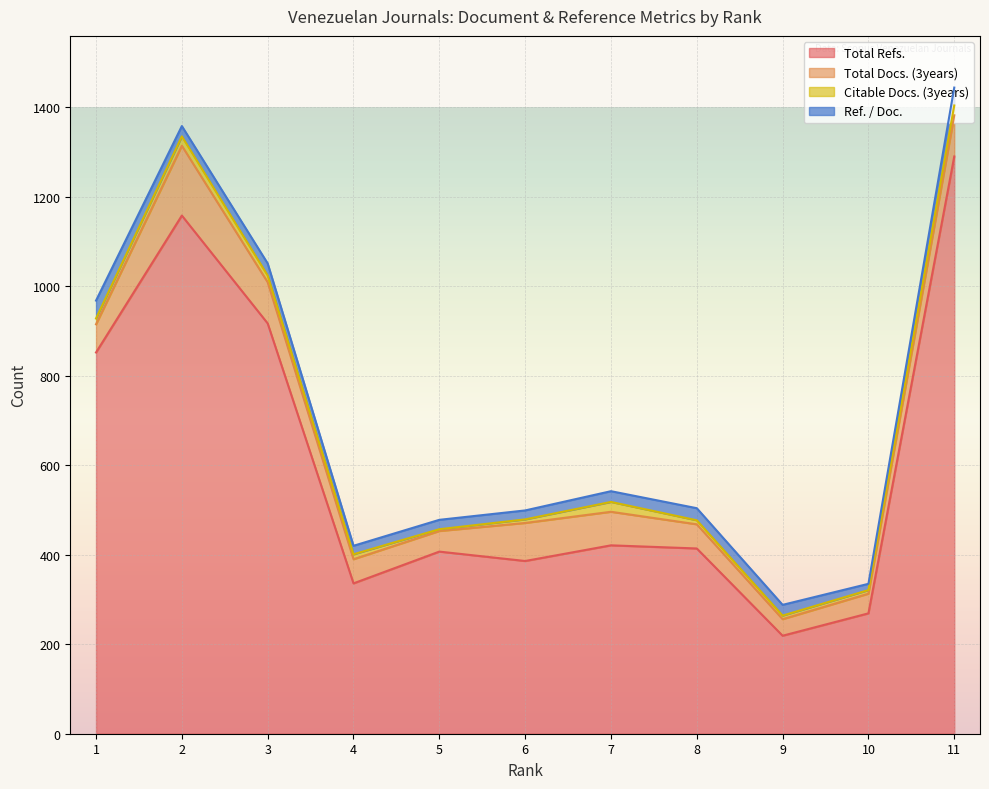

Where is Citable Docs. (3years) nearest to the value 13?

1